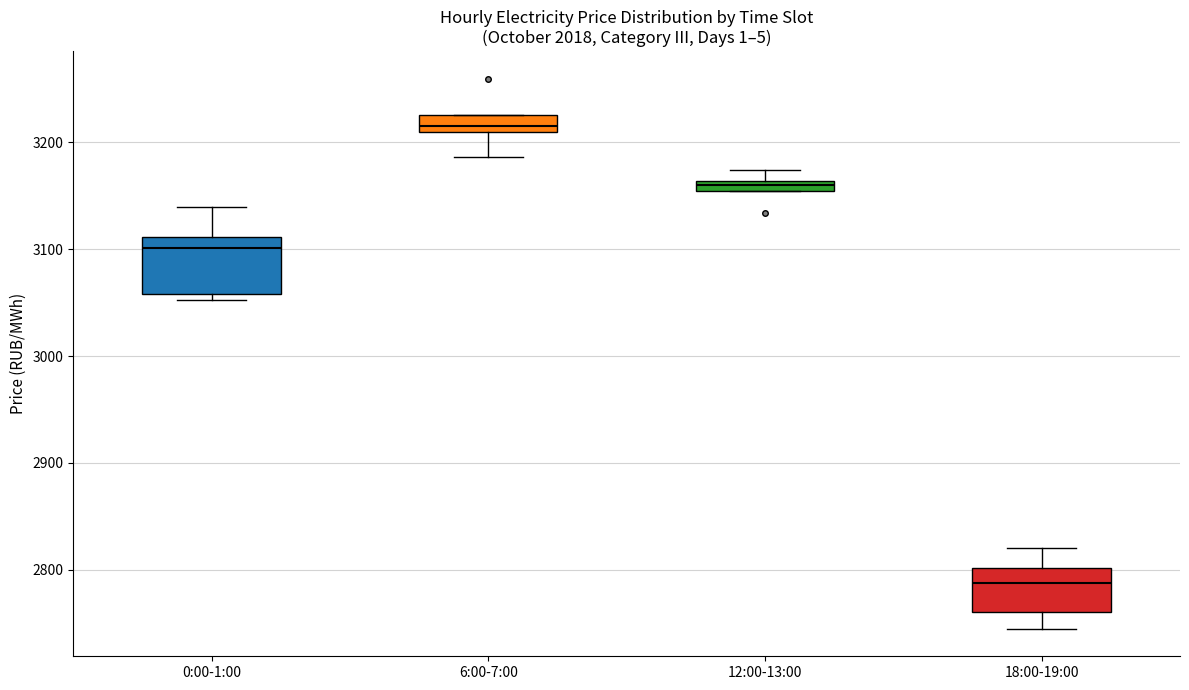

Which box has the lowest median line?

18:00-19:00